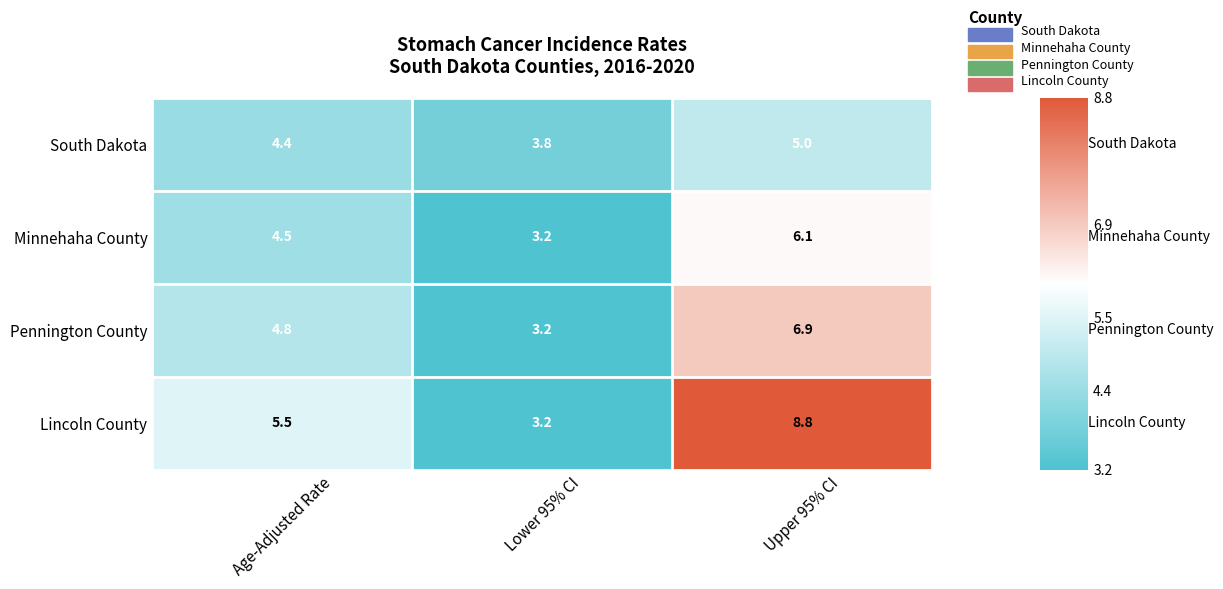

What is the highest value of the Pennington County series?

6.9